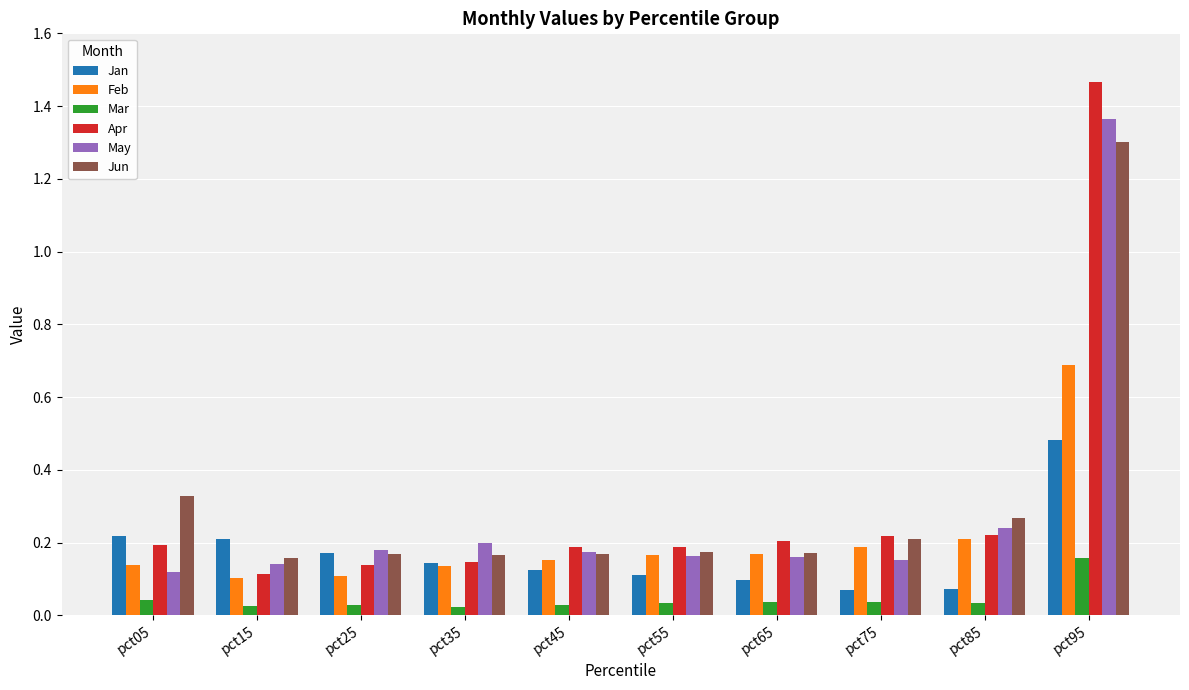

Which category has the highest value in the Feb series?

pct95